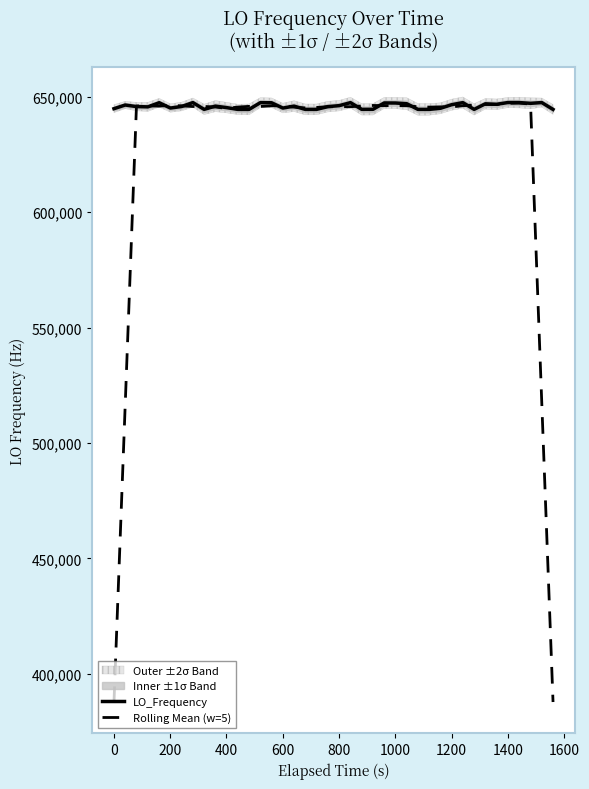

In LO_Frequency, how many points are lower than both neighbors (excluding endpoints)?

11